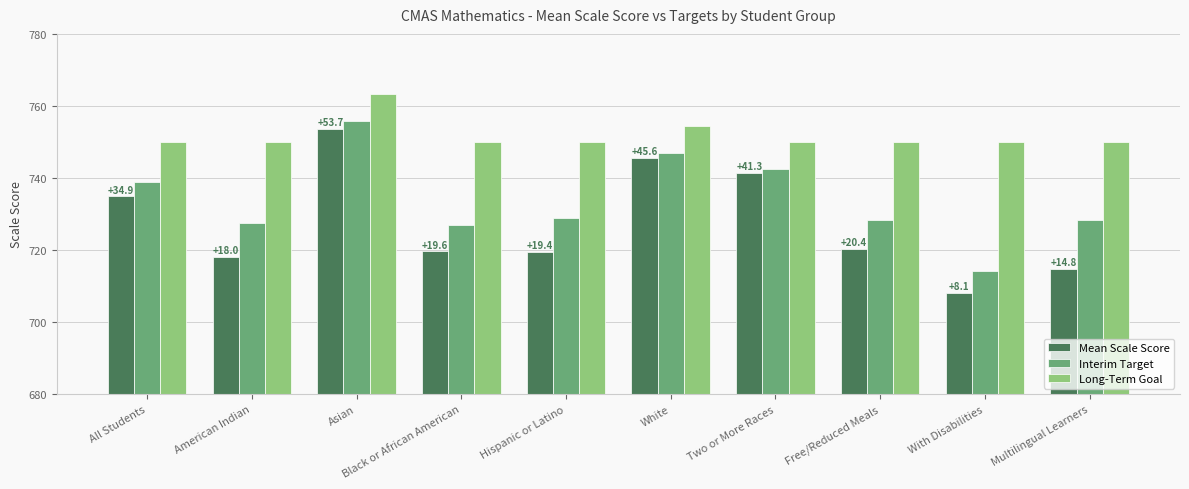

What is the value of the Interim Target bar at the 10th from the left?

728.4